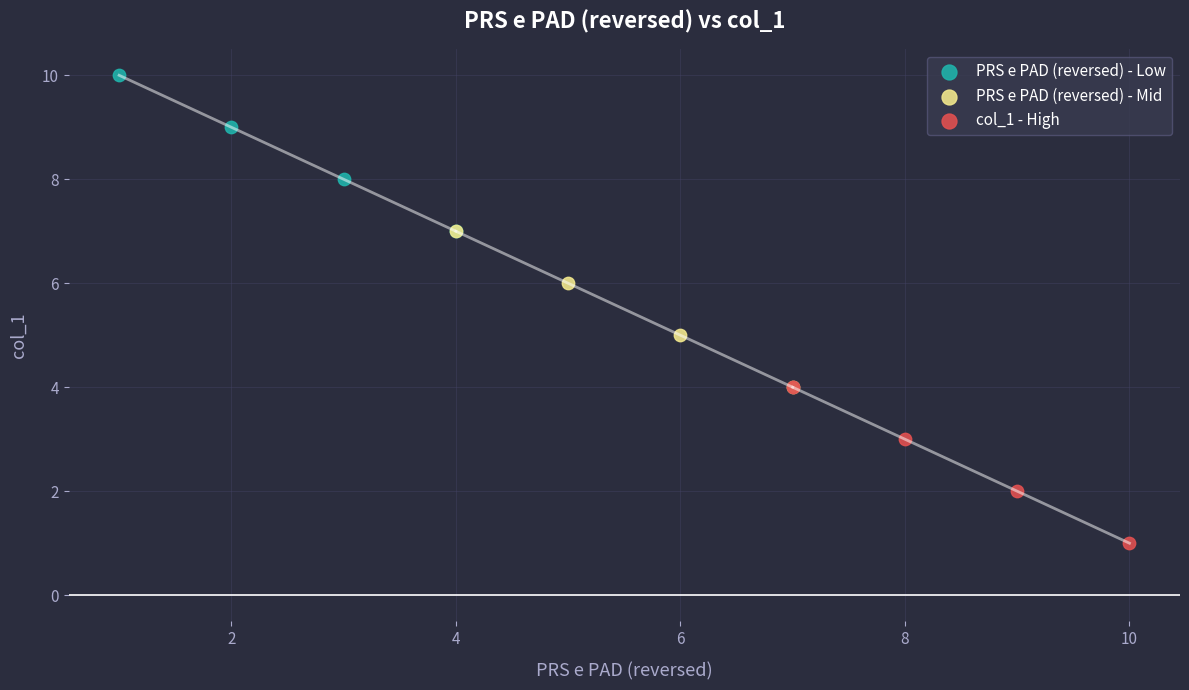

Which series contains the lowest Y value?

col_1 - High